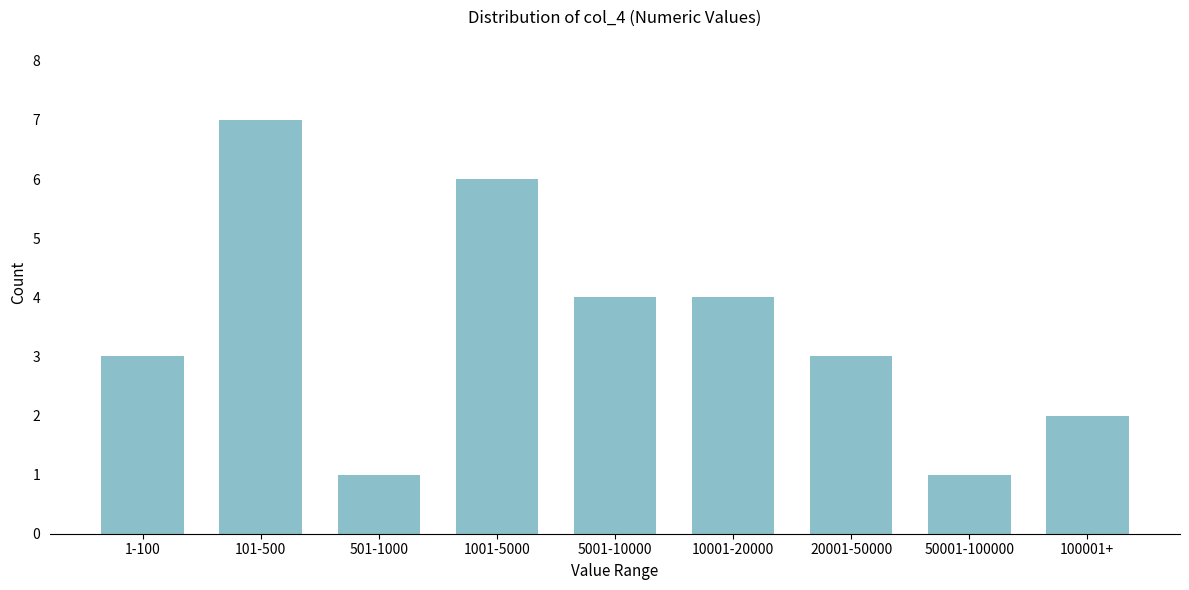

Reading left to right, what are all the values shown in this chart?

1-100=3	101-500=7	501-1000=1	1001-5000=6	5001-10000=4	10001-20000=4	20001-50000=3	50001-100000=1	100001+=2